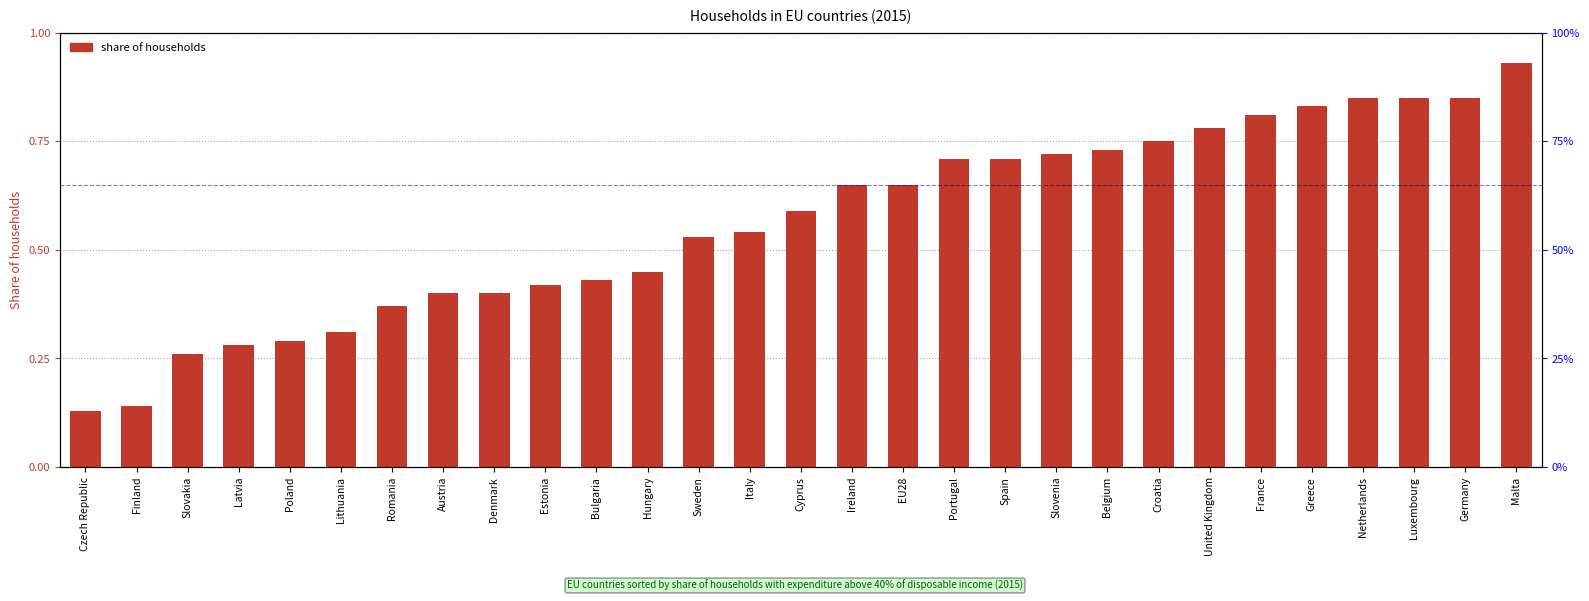

Which label corresponds to the smallest value in the chart?

Czech Republic